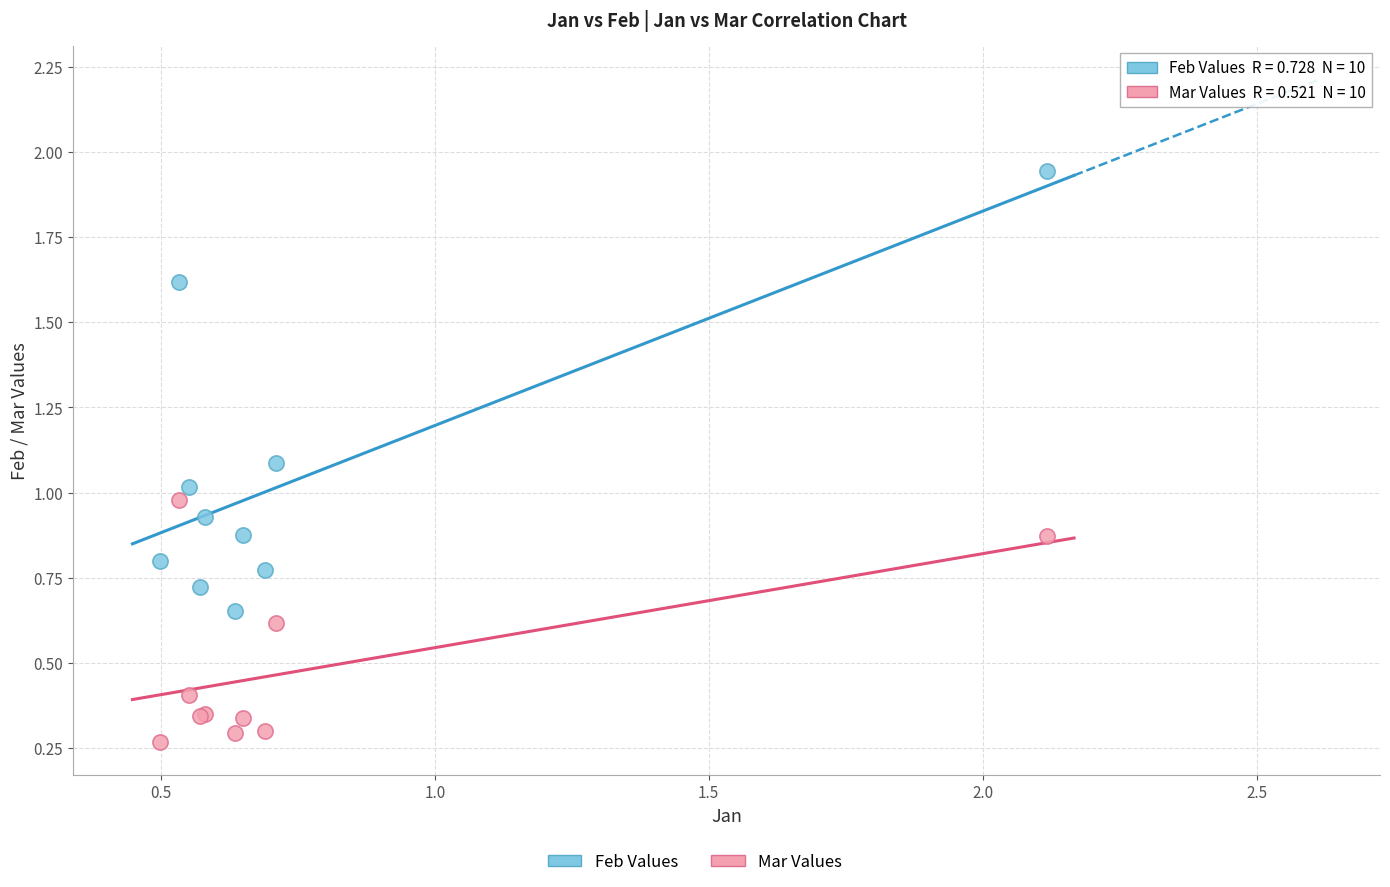

Which series contains the lowest Y value?

Mar Values